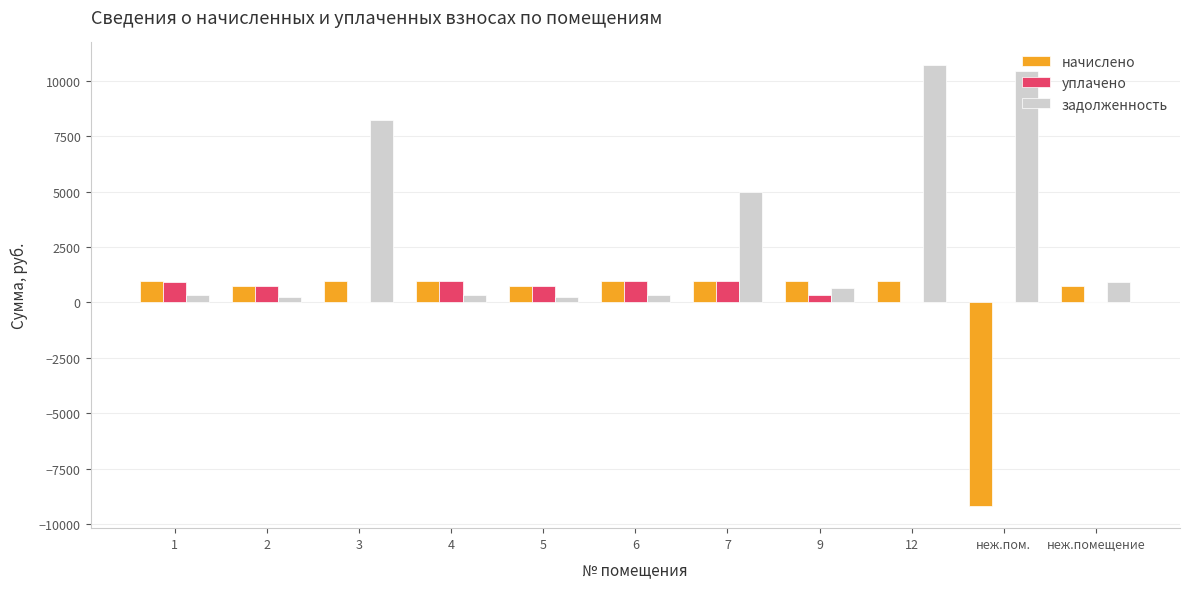

Which series has the largest total across all categories?

задолженность